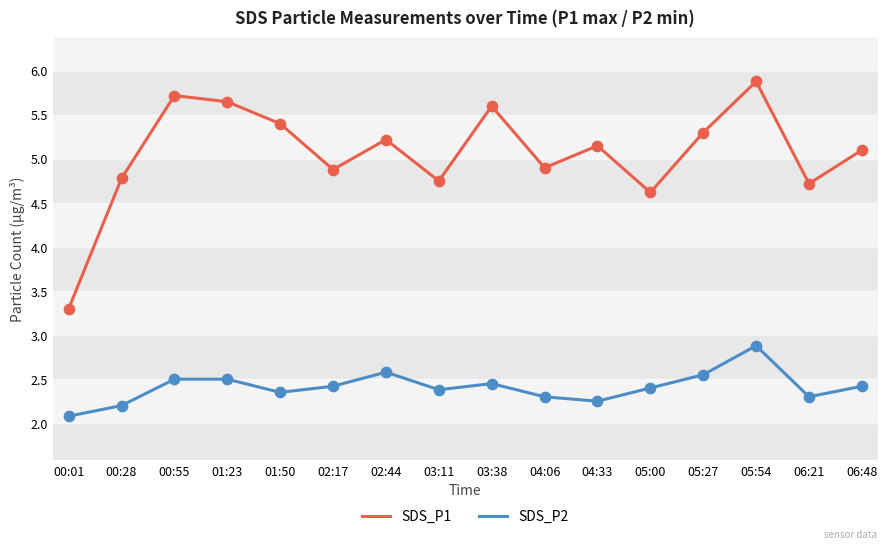

Which series changed the most between 00:01 and 03:11?

SDS_P1